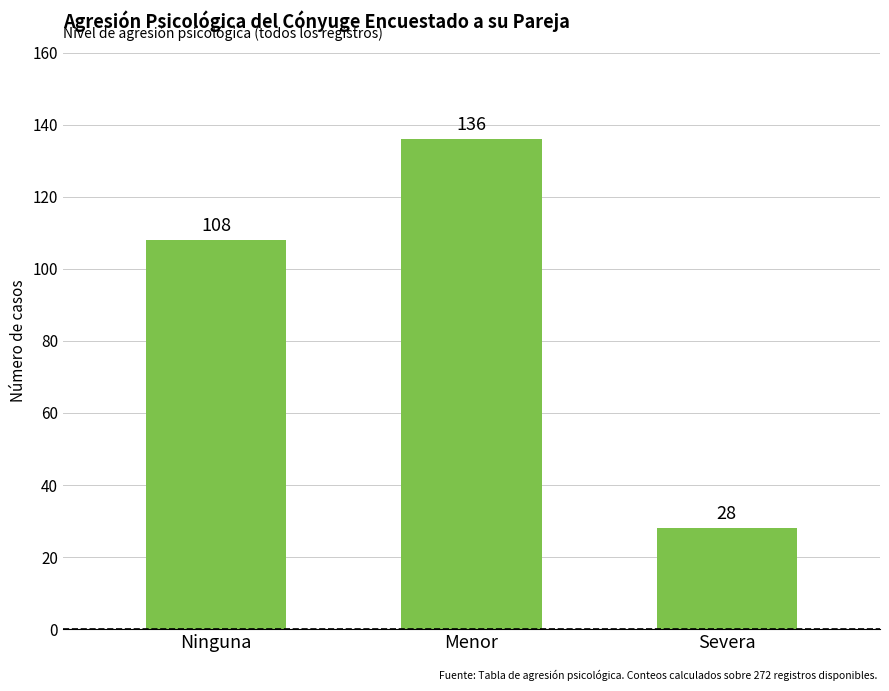

What is the label of the 2nd bar from the left?

Menor